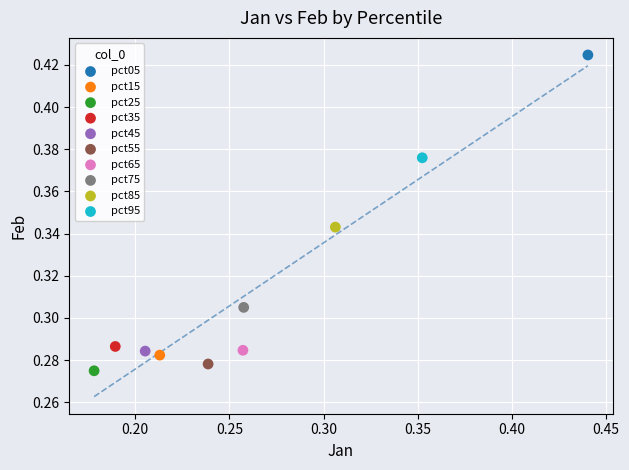

What are all the series names shown in the legend?

pct05, pct15, pct25, pct35, pct45, pct55, pct65, pct75, pct85, pct95